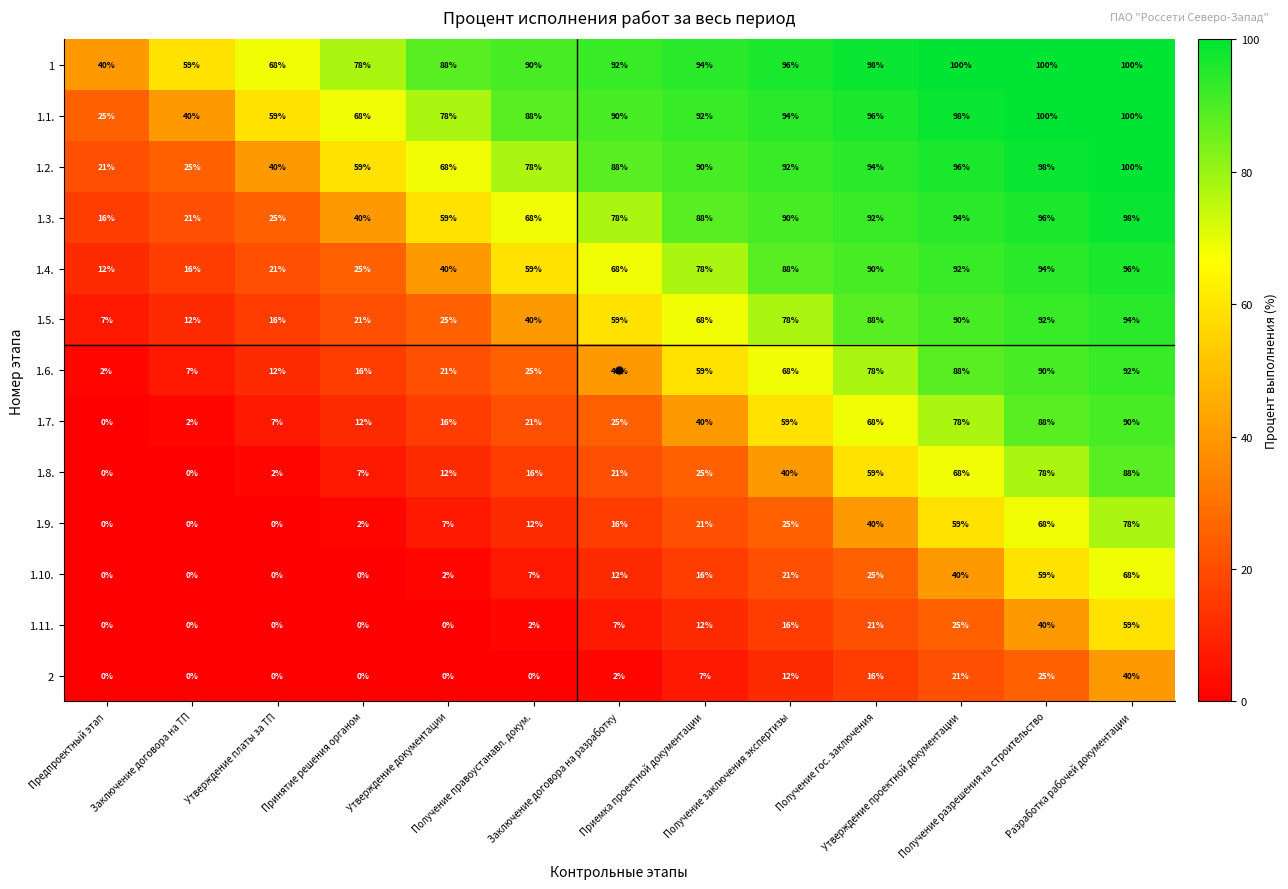

How many data points in 1 are less than 92?

6